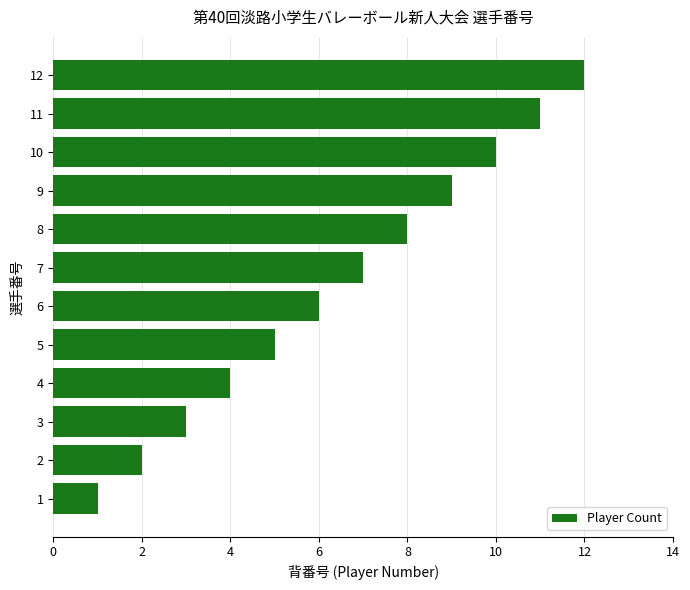

What is the difference between the maximum and second lowest values?

10